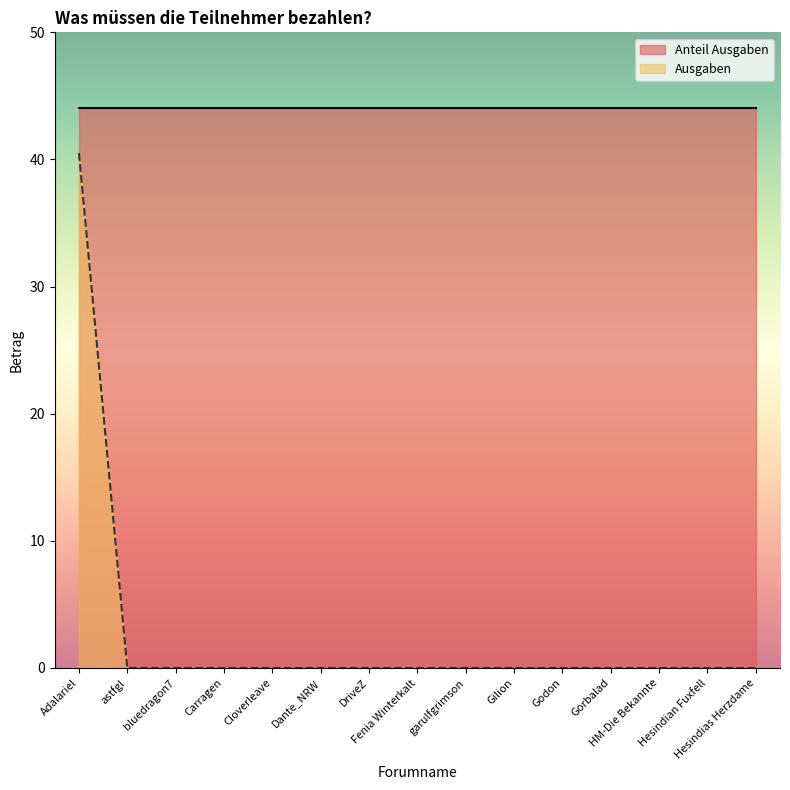

What is the label of the 10th point from the right?

Dante_NRW